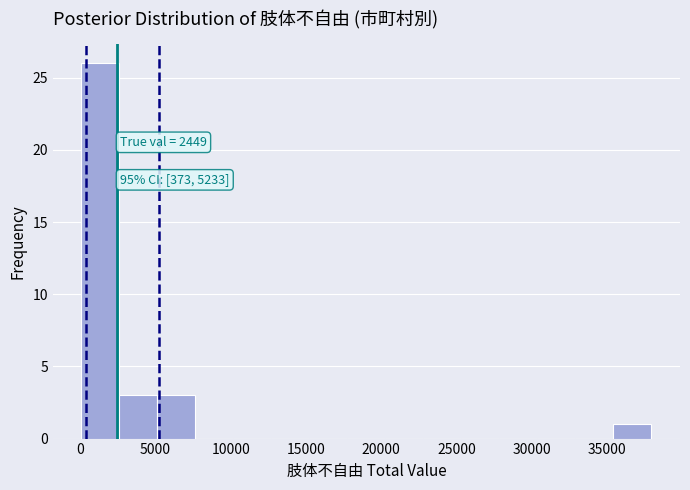

Over which range of the x-axis is the bar tallest?

0 to 2500